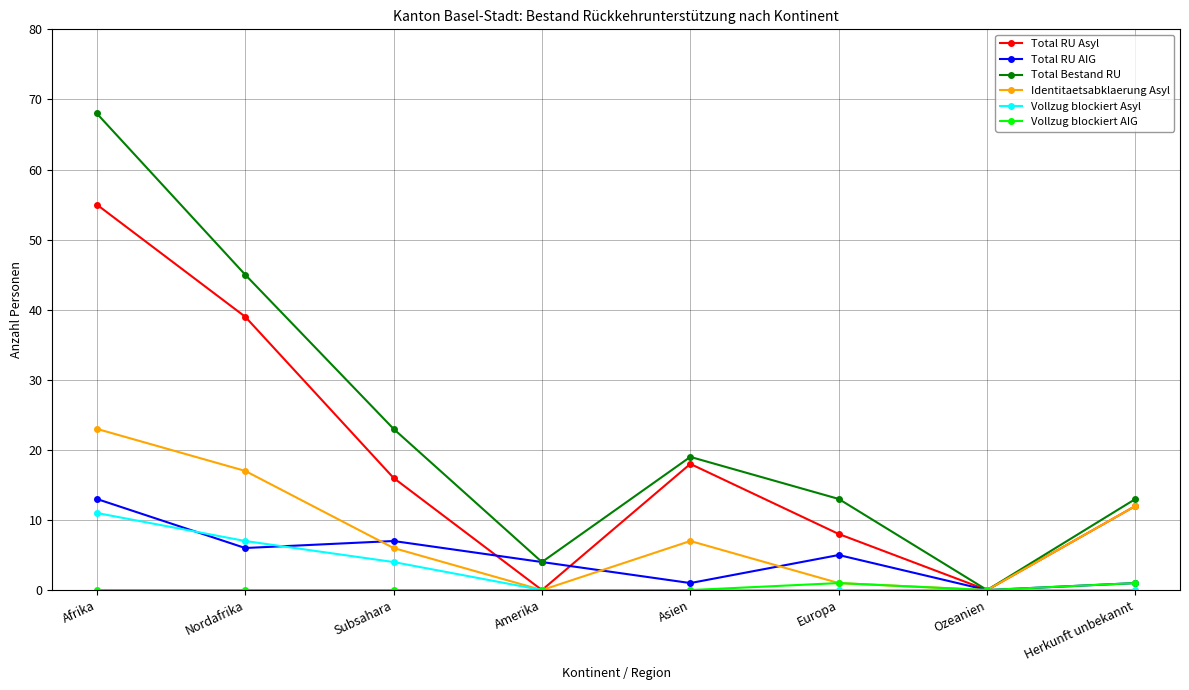

What is the sum of all Identitaetsabklaerung Asyl values?

66